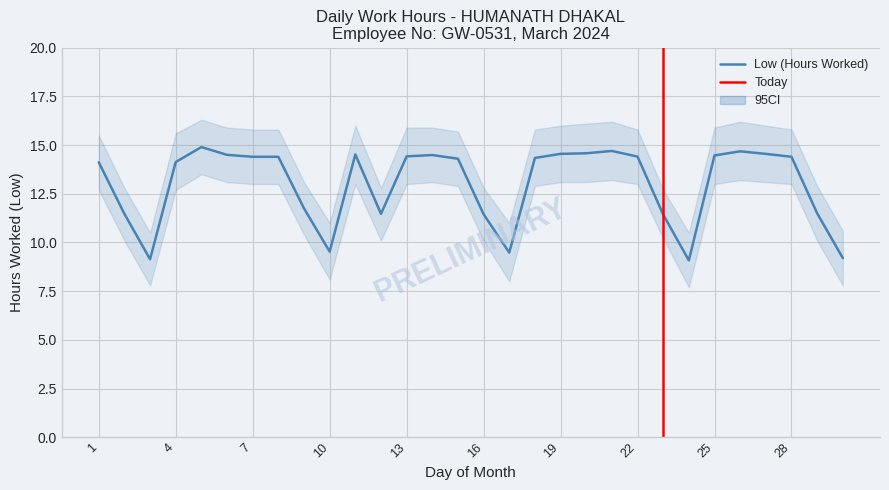

Where is the first local maximum for Low?

5